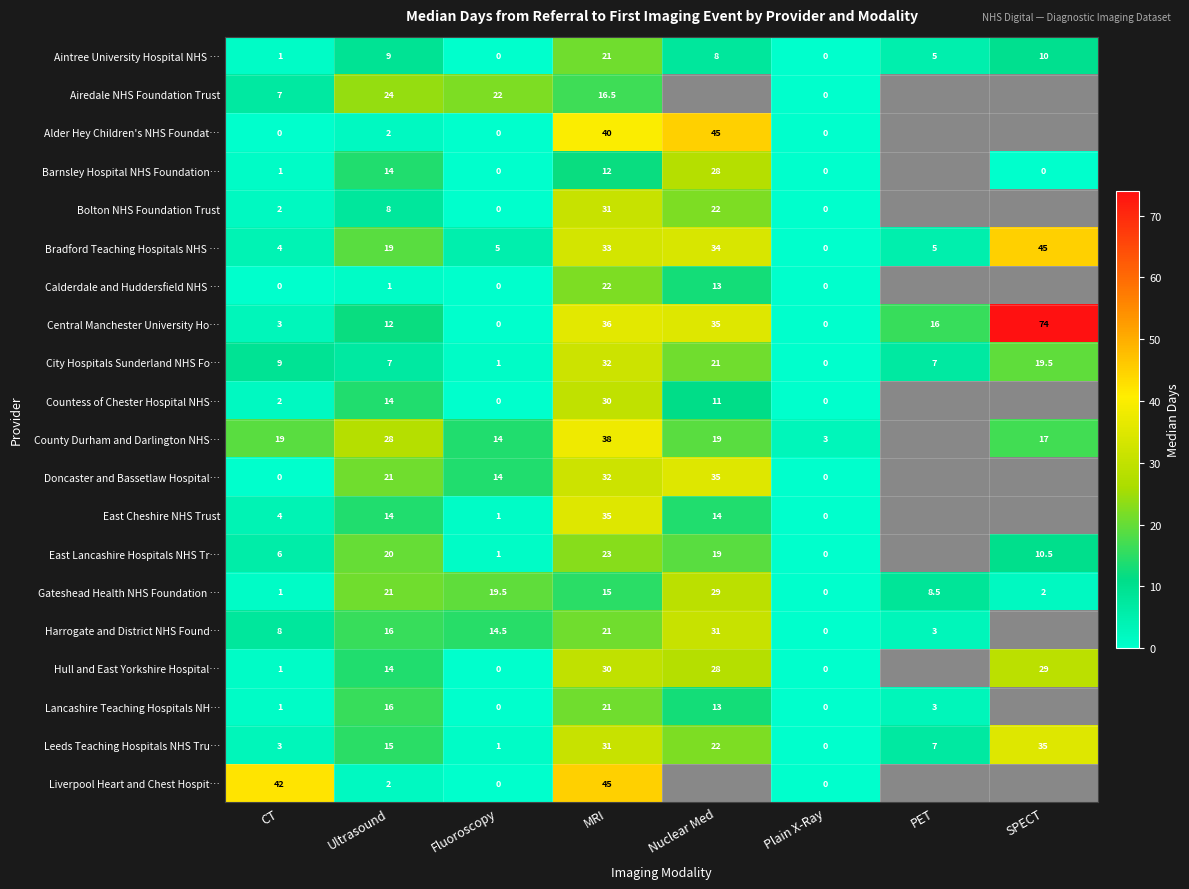

What is the maximum value shown in the chart?

74.0